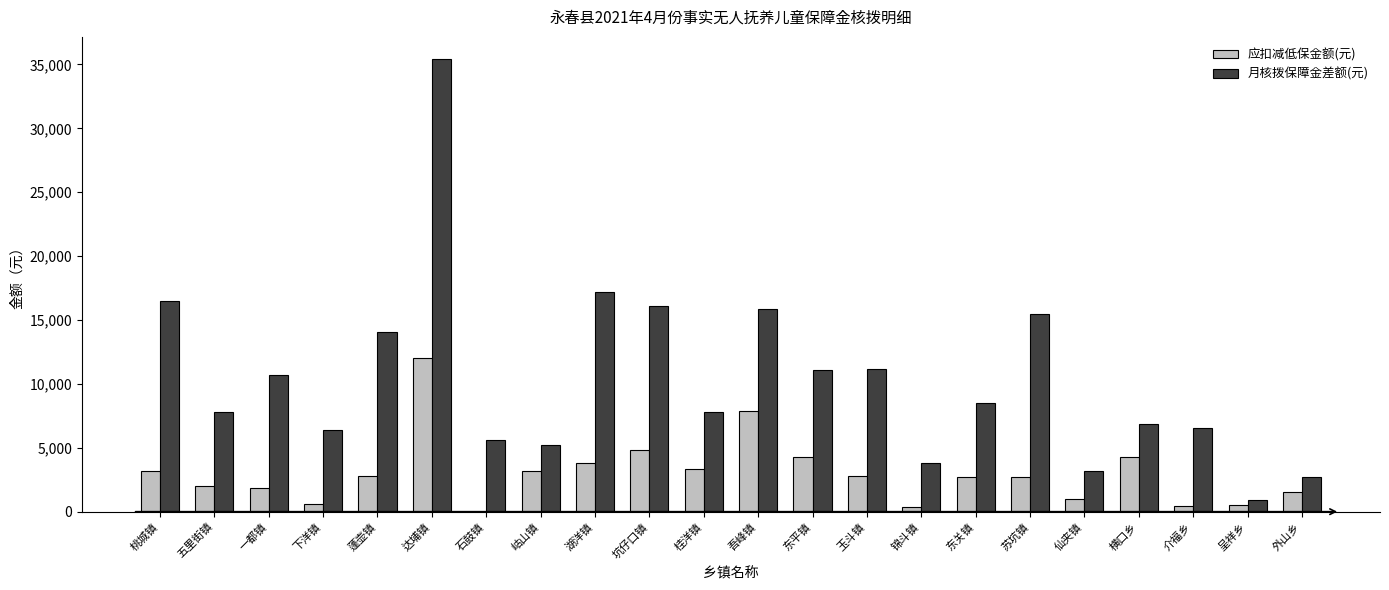

Which series has the widest spread of values?

月核拨保障金差额(元)